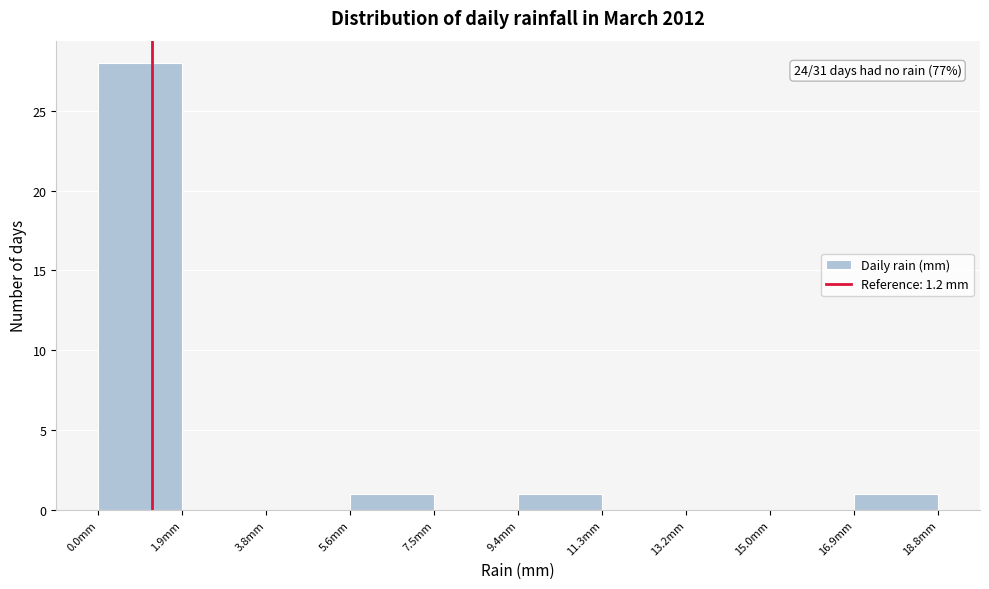

Which range on the x-axis has the tallest bar?

0.00 to 1.88